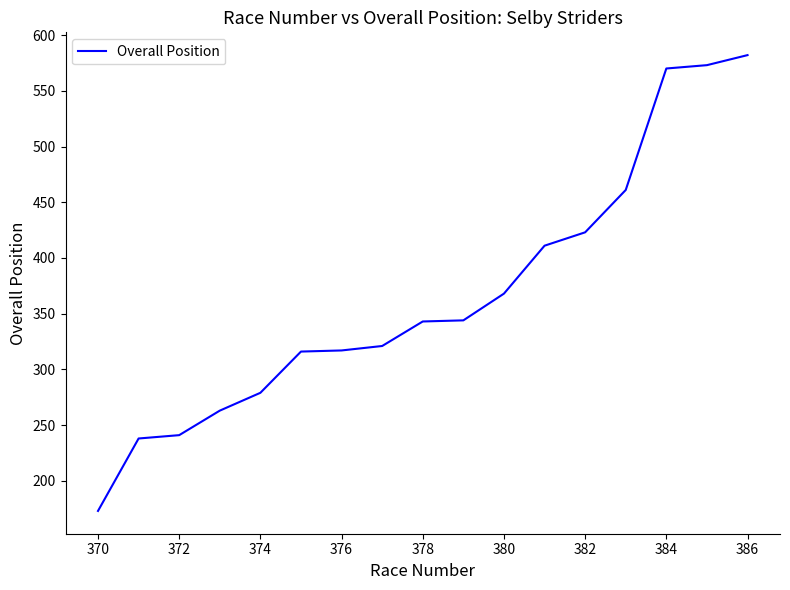

What is the minimum value shown in the chart?

173